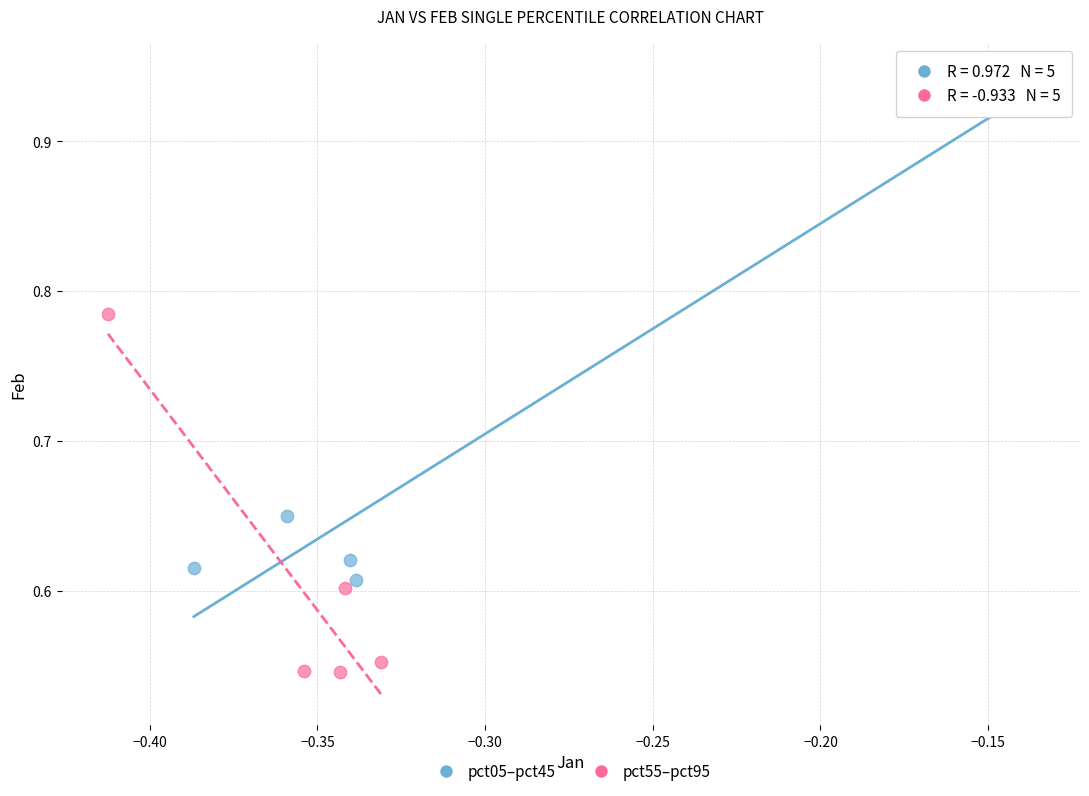

Which series reaches the maximum Y coordinate?

pct05–pct45